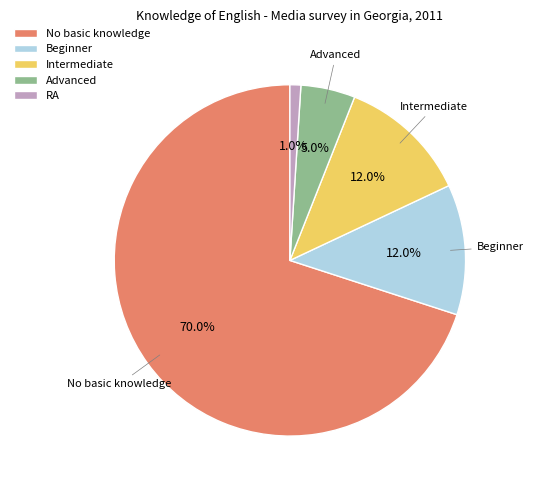

Between No basic knowledge and Advanced, which is larger?

No basic knowledge